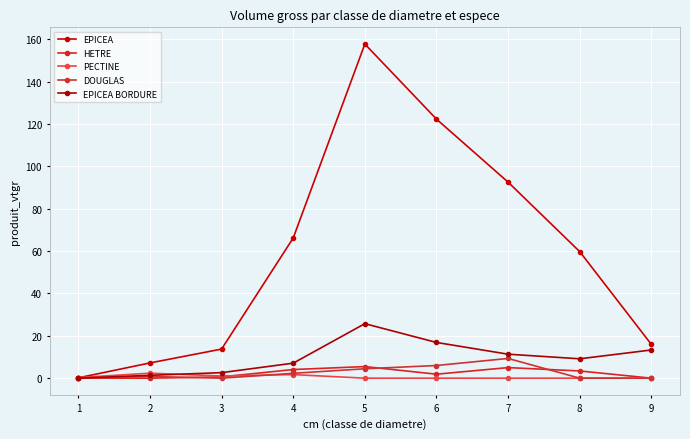

Does the chart display data point markers on the line(s)?

Yes